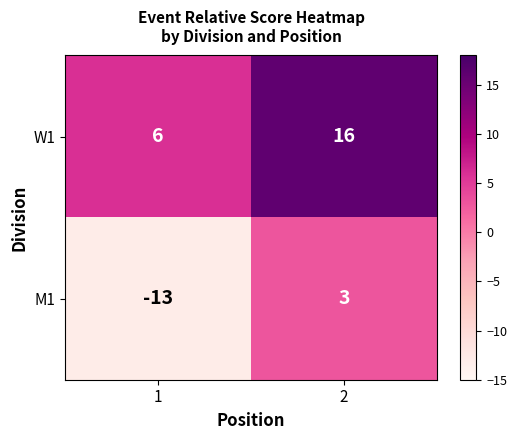

Rank the series by their average value, from highest to lowest.

W1, M1